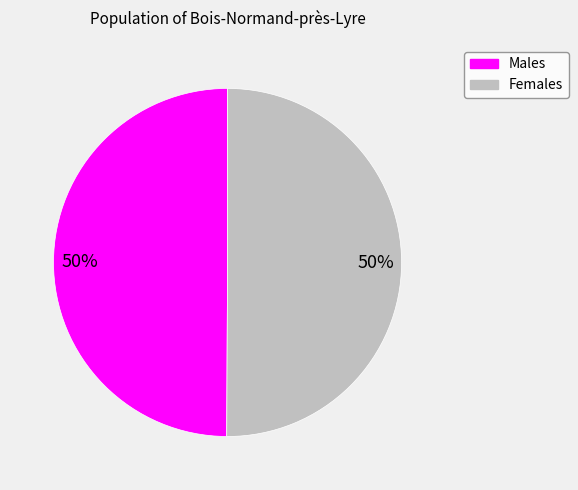

To the nearest percent, what is the average slice percentage?

50%